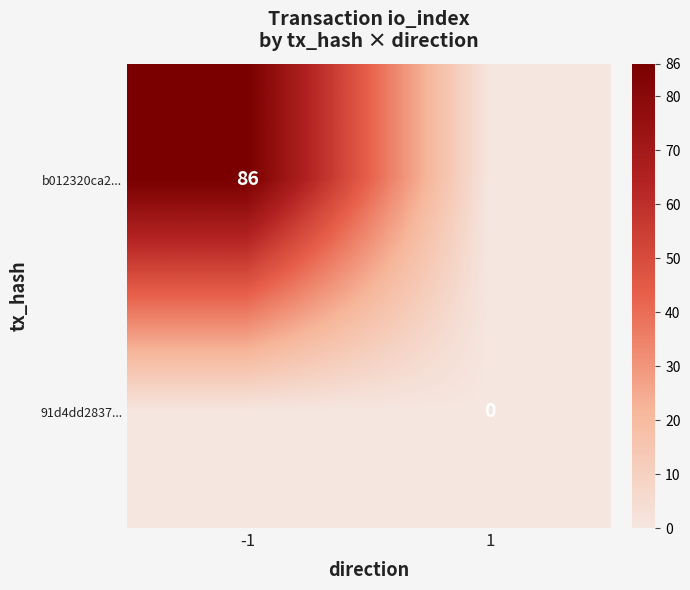

The b012320ca2... series shows 86 at -1. True or false?

True